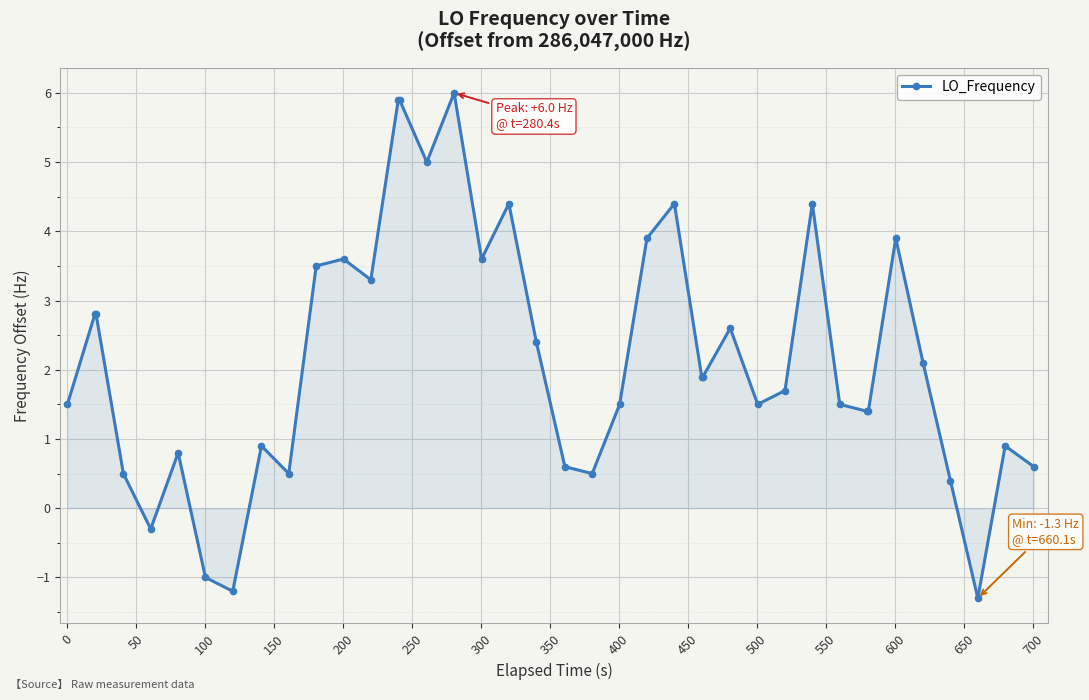

True or false: there are more than 1 points higher than both neighbors.

True